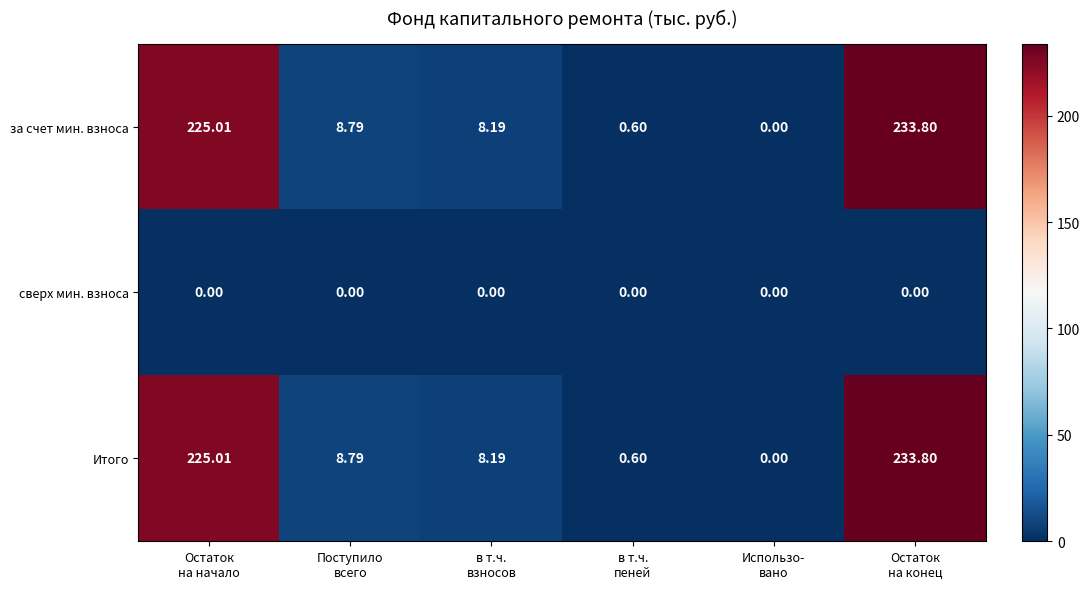

What is the total value across all series at в т.ч.
взносов?

16.4